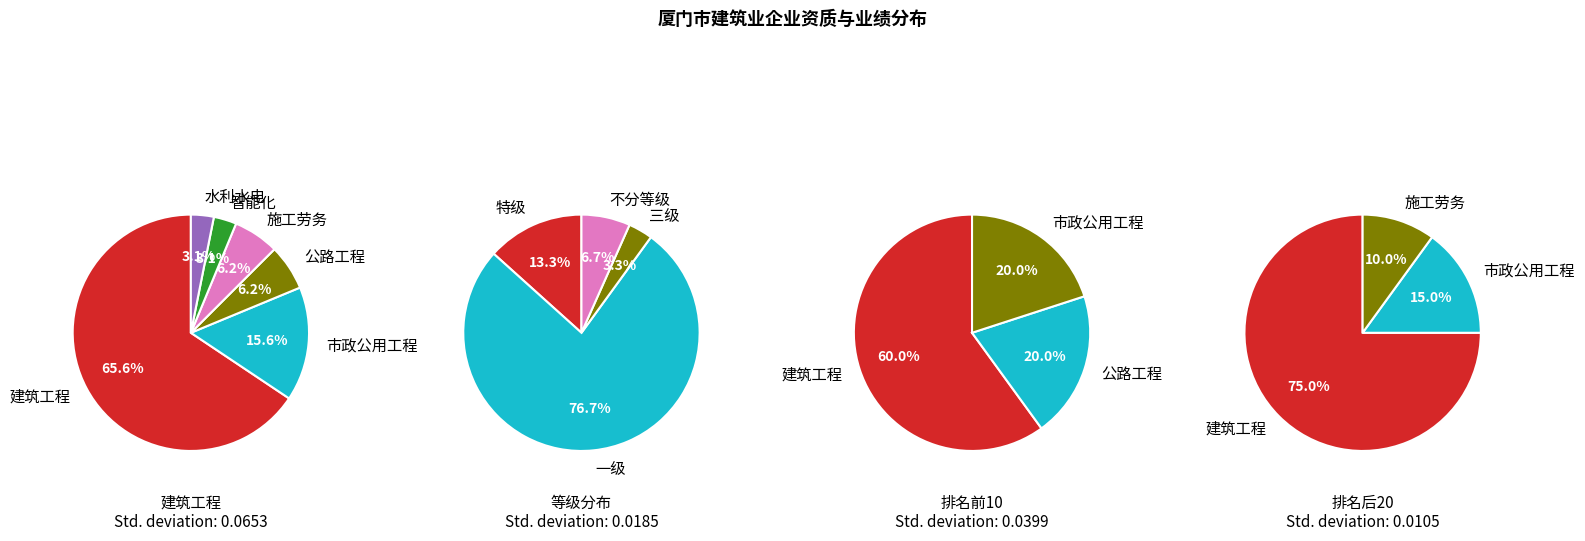

To the nearest percent, what is the average slice percentage?

17%